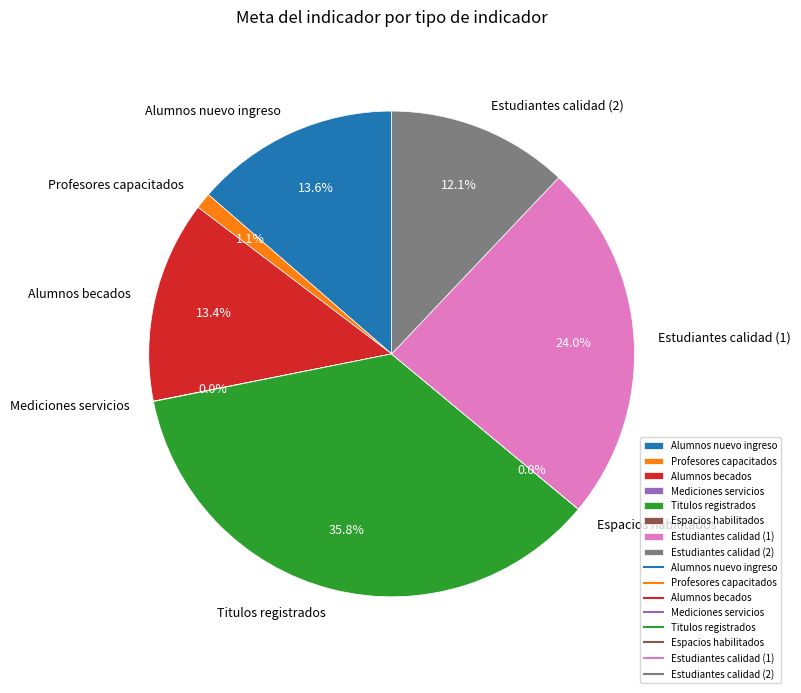

Which category has the biggest portion of the pie?

Titulos registrados